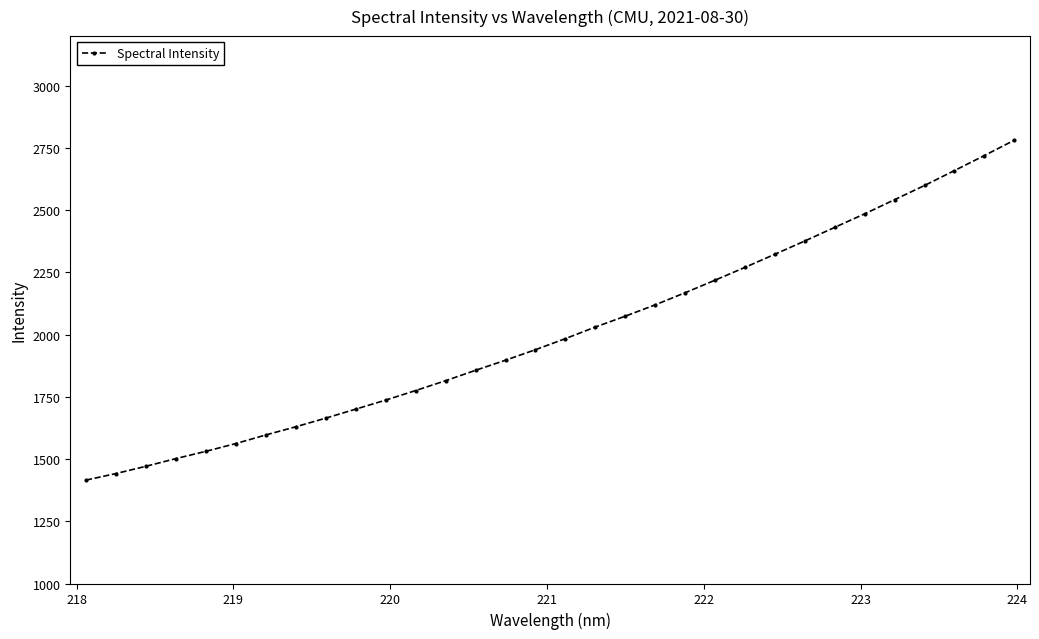

Does the chart have visible grid lines?

No